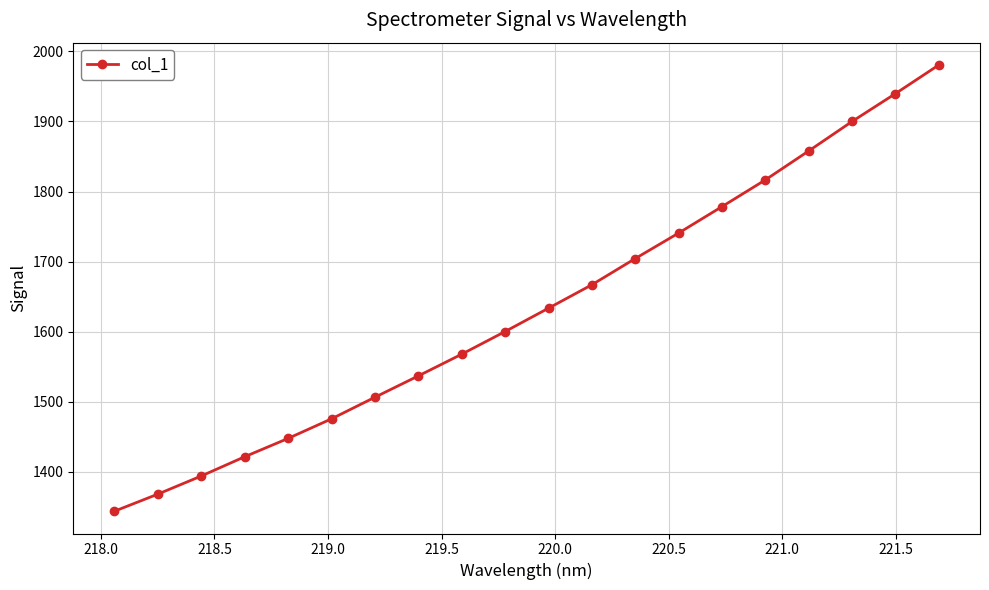

What is the value of the 11th point from the left?

1633.4